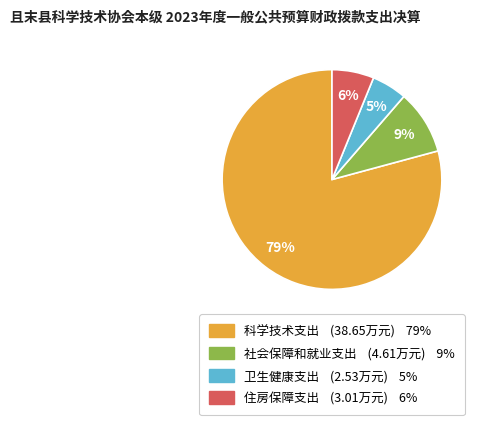

To the nearest percent, what is the combined percentage of 卫生健康支出 (2.53万元) 5% and 住房保障支出 (3.01万元) 6%?

11%